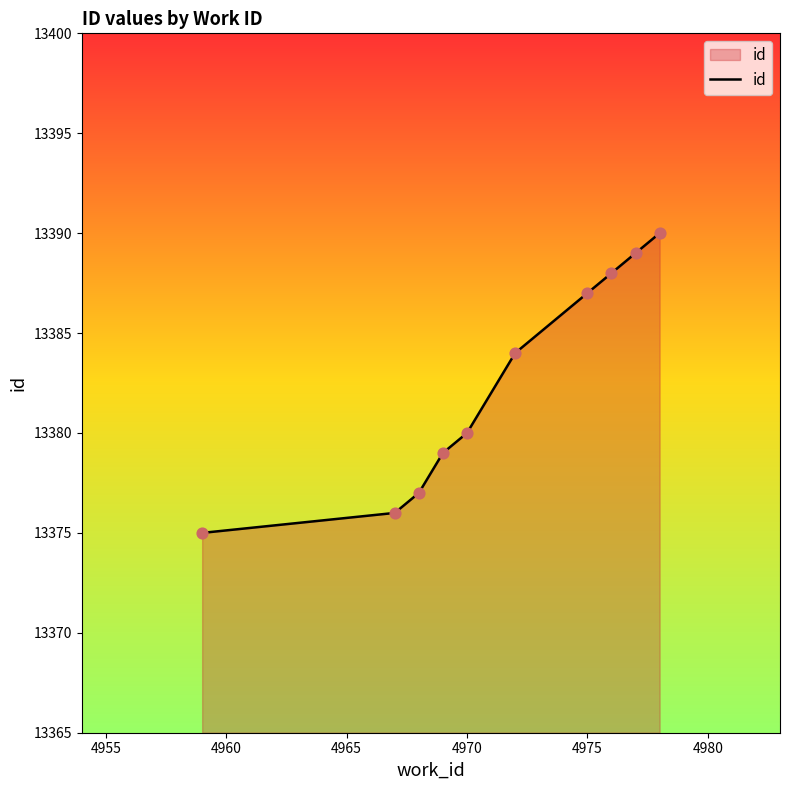

What is the difference between the maximum and minimum values?

15